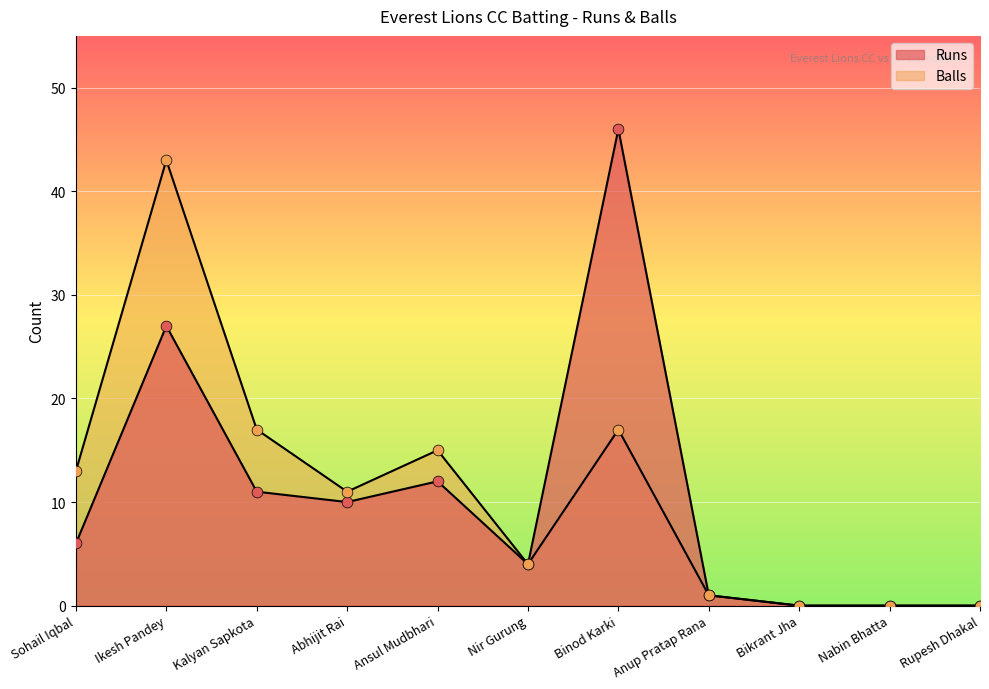

At which category is the sum across all series the highest?

Ikesh Pandey